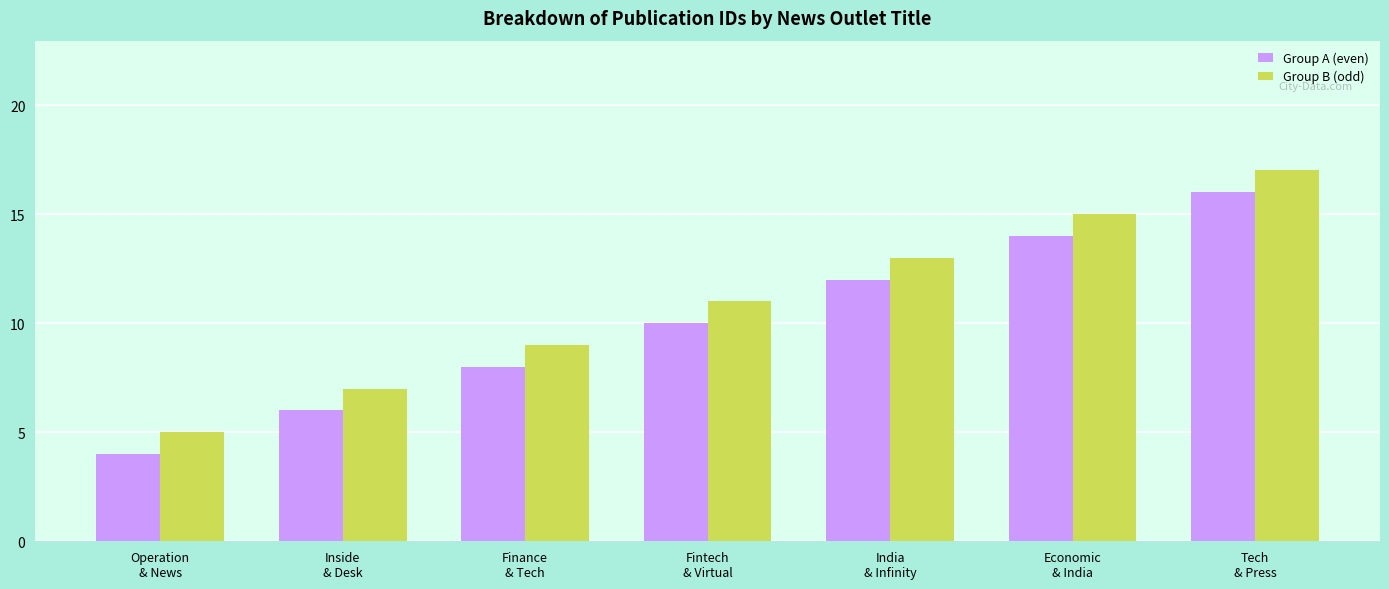

What is the sum of the Group A (even) values at Finance
& Tech and Inside
& Desk?

14